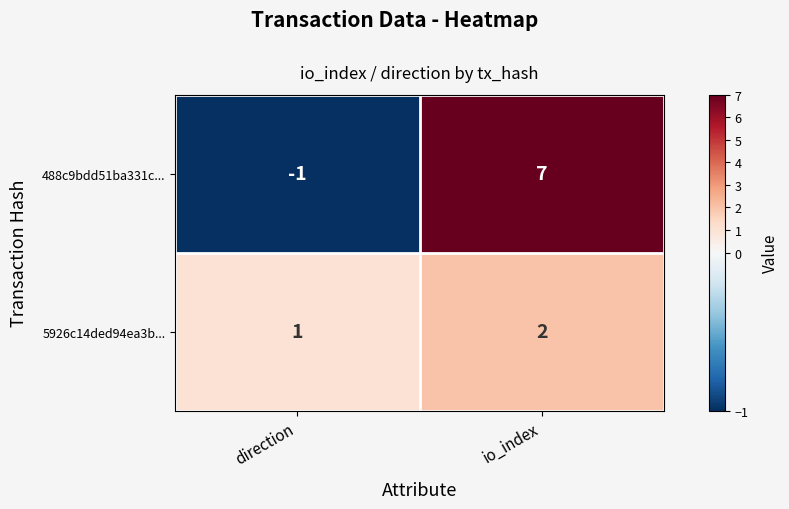

How many data points does each series have?

2